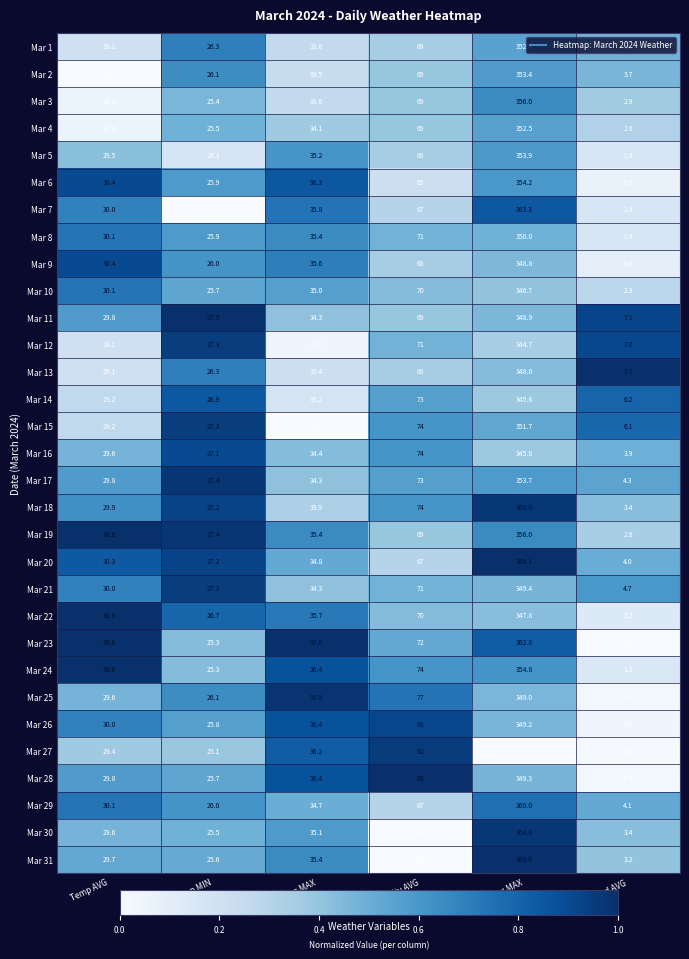

Which label corresponds to the smallest value in the chart?

Wind Speed AVG